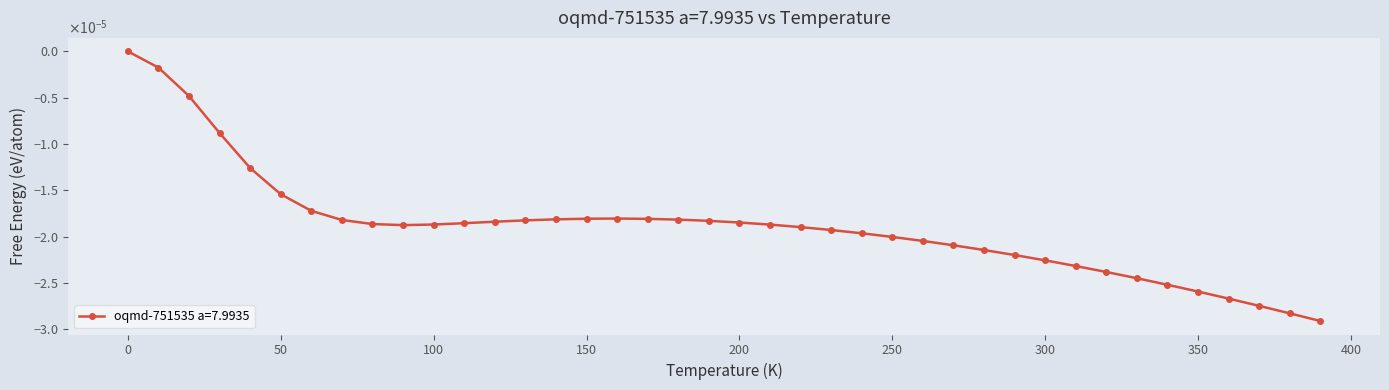

Reading left to right, list all the values displayed in this chart.

0.0=0.0	10.0=-0.0	20.0=-0.0	30.0=-0.0	40.0=-0.0	50.0=-0.0	60.0=-0.0	70.0=-0.0	80.0=-0.0	90.0=-0.0	100.0=-0.0	110.0=-0.0	120.0=-0.0	130.0=-0.0	140.0=-0.0	150.0=-0.0	160.0=-0.0	170.0=-0.0	180.0=-0.0	190.0=-0.0	200.0=-0.0	210.0=-0.0	220.0=-0.0	230.0=-0.0	240.0=-0.0	250.0=-0.0	260.0=-0.0	270.0=-0.0	280.0=-0.0	290.0=-0.0	300.0=-0.0	310.0=-0.0	320.0=-0.0	330.0=-0.0	340.0=-0.0	350.0=-0.0	360.0=-0.0	370.0=-0.0	380.0=-0.0	390.0=-0.0